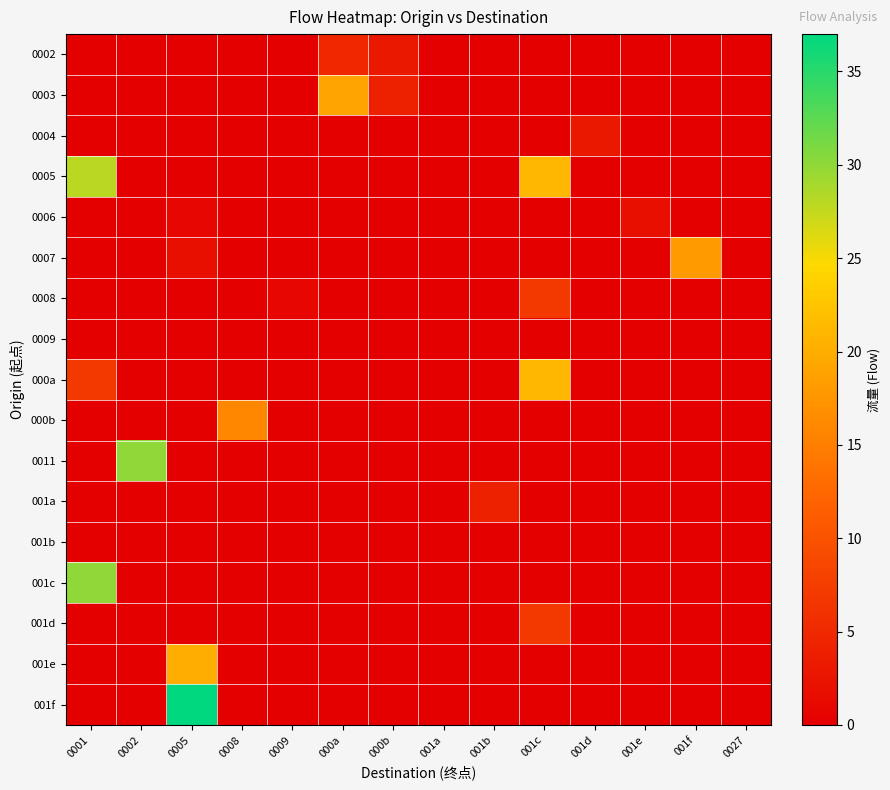

What is the maximum value shown in the chart?

37